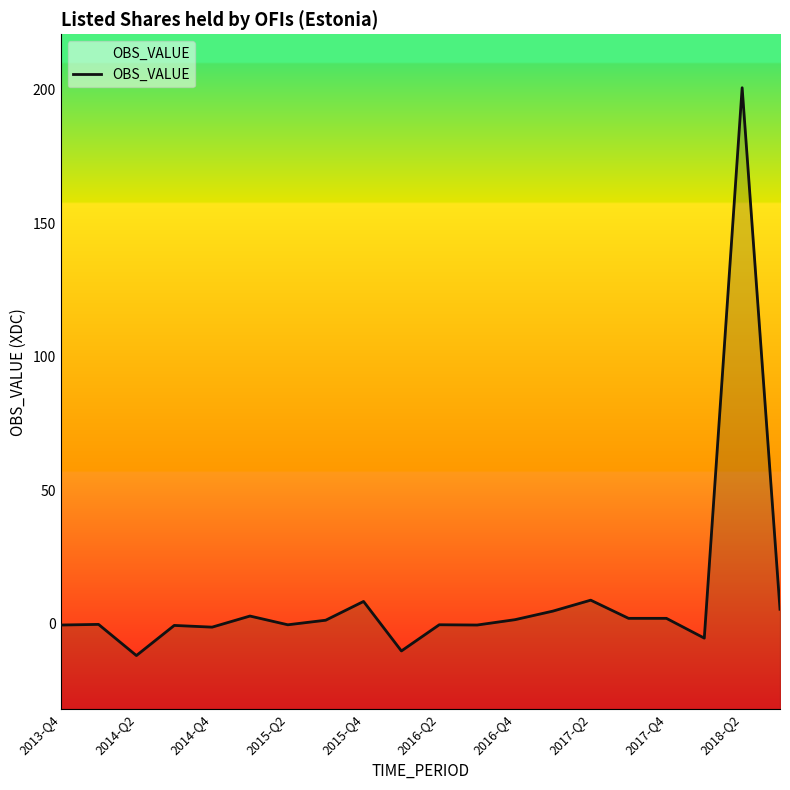

The chart shows a value of 5.5 at 2017-Q2. True or false?

False